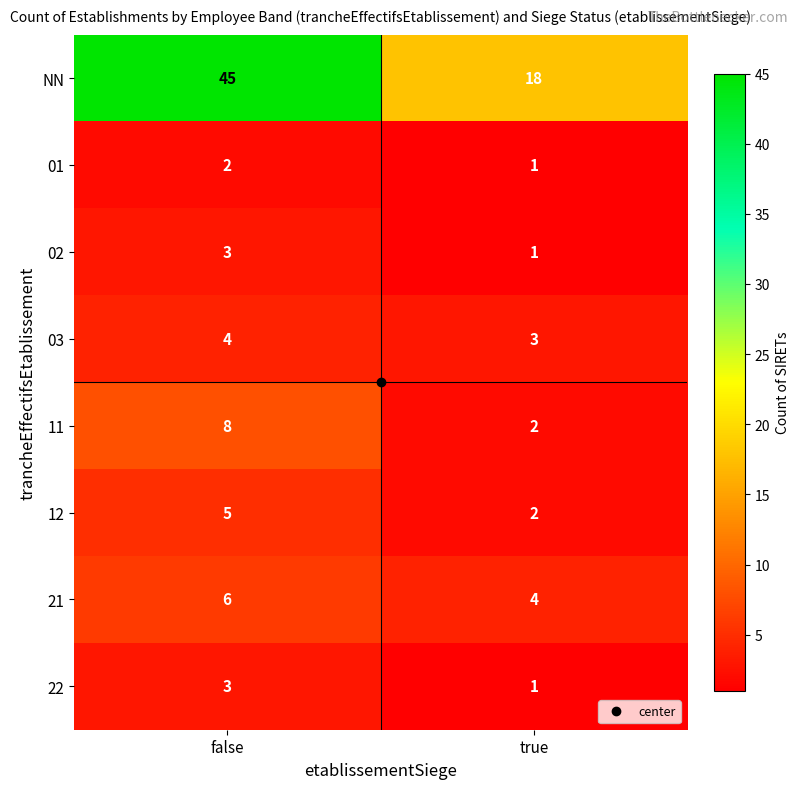

What is the smallest value displayed?

1